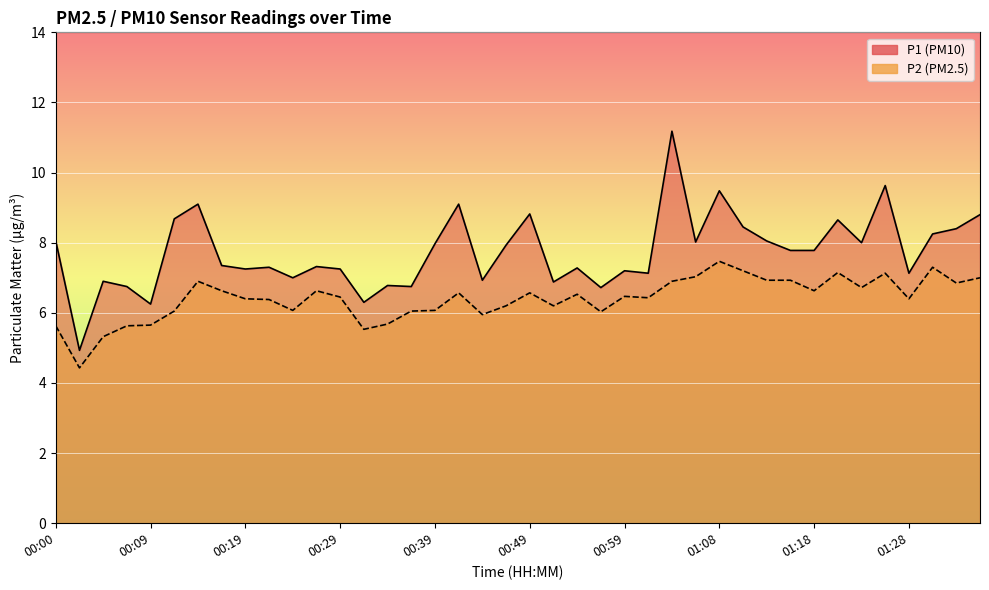

True or false: P1 and P2 intersect in this chart.

False